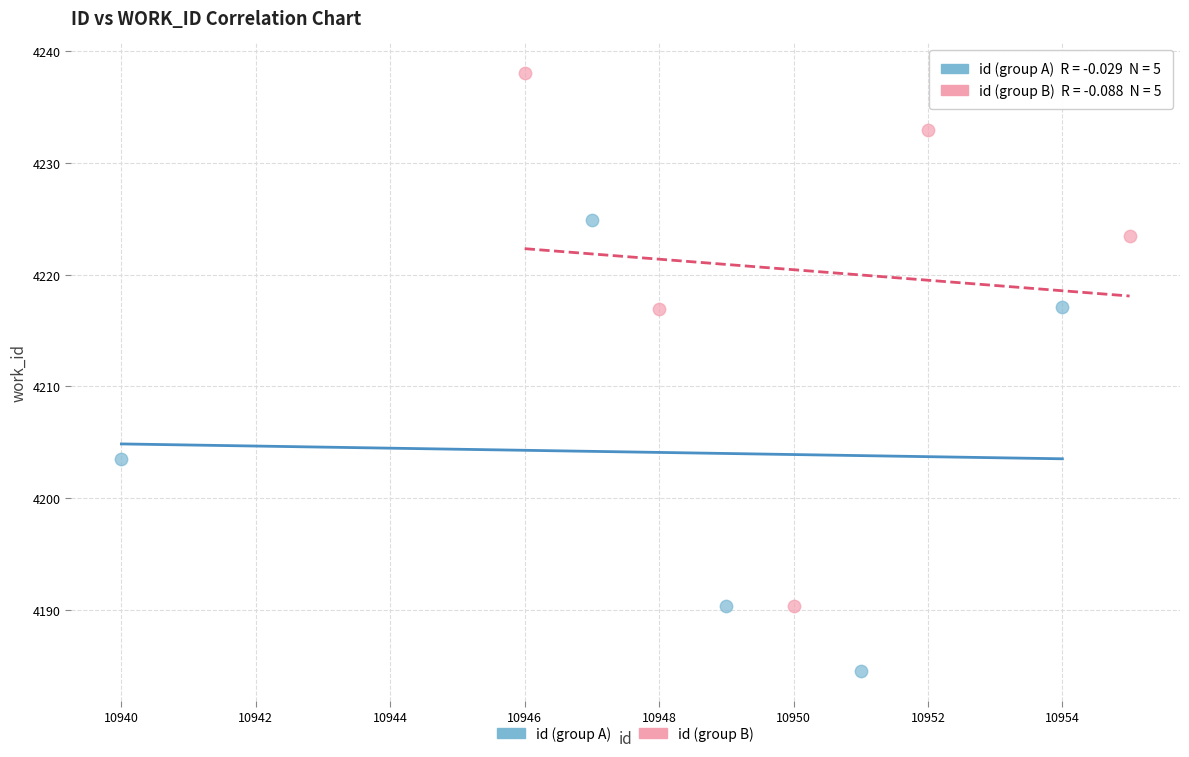

Which series contains the highest Y value?

id (group B)